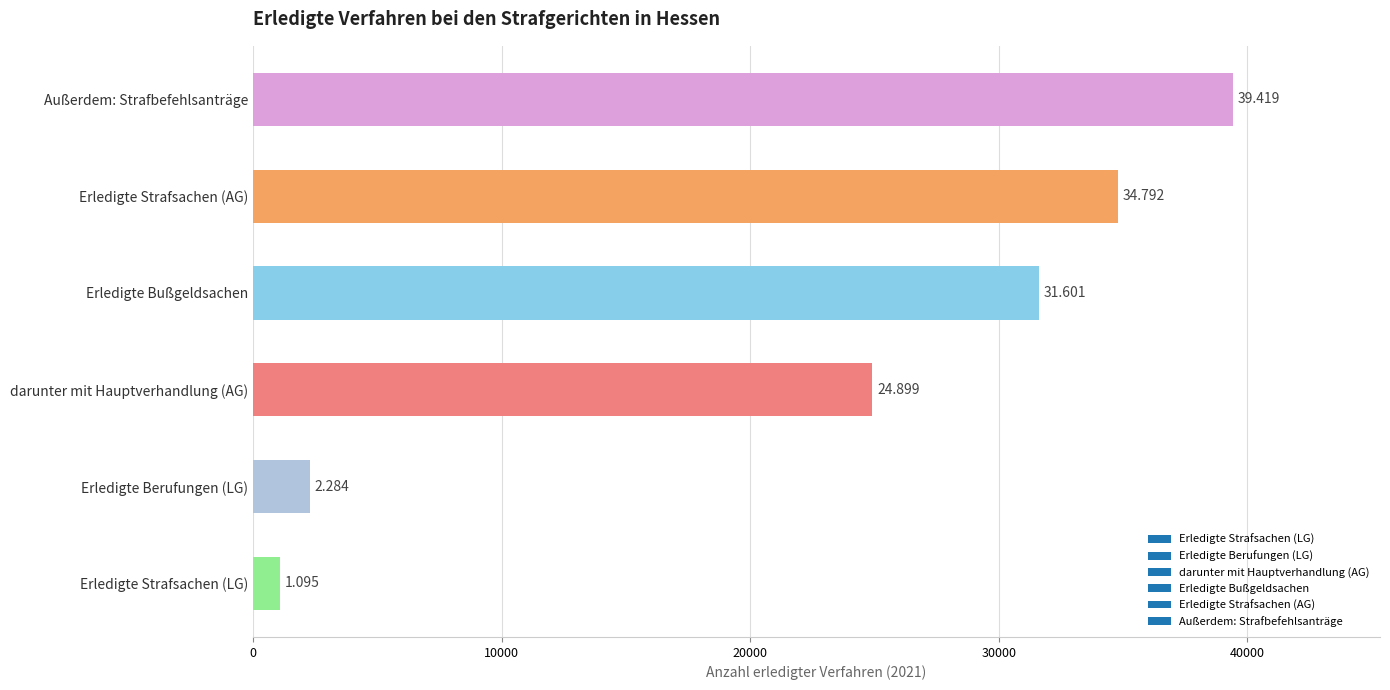

Are the bars horizontal?

Yes